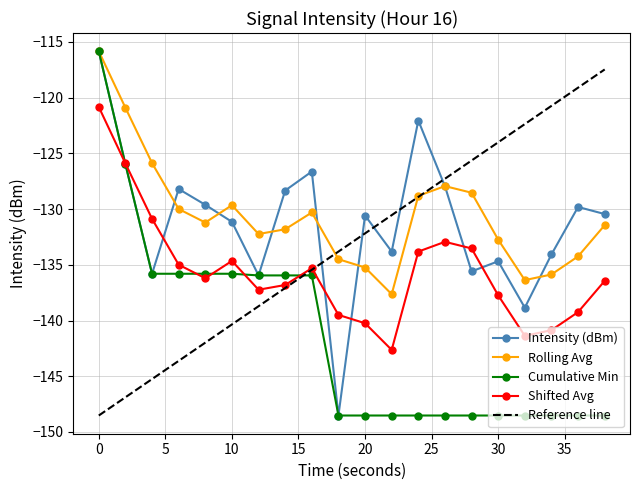

After their last crossing, which series has the higher values: Cumulative Min or Reference line?

Reference line